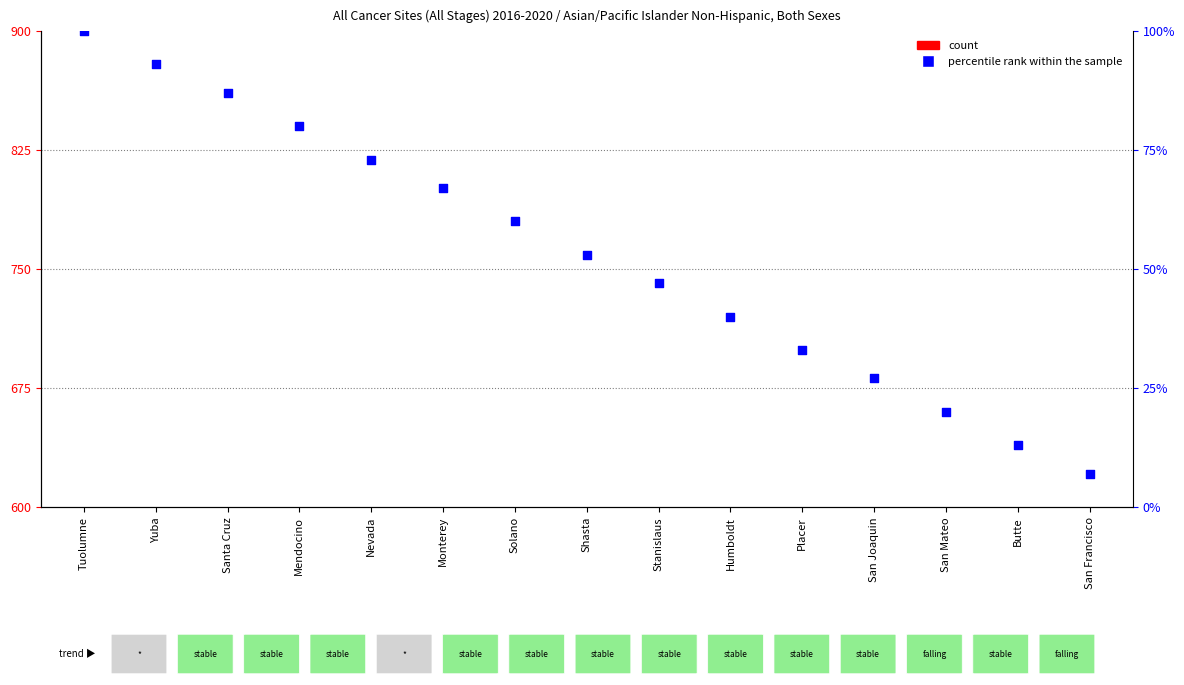

At which category is the sum across all series the highest?

Tuolumne